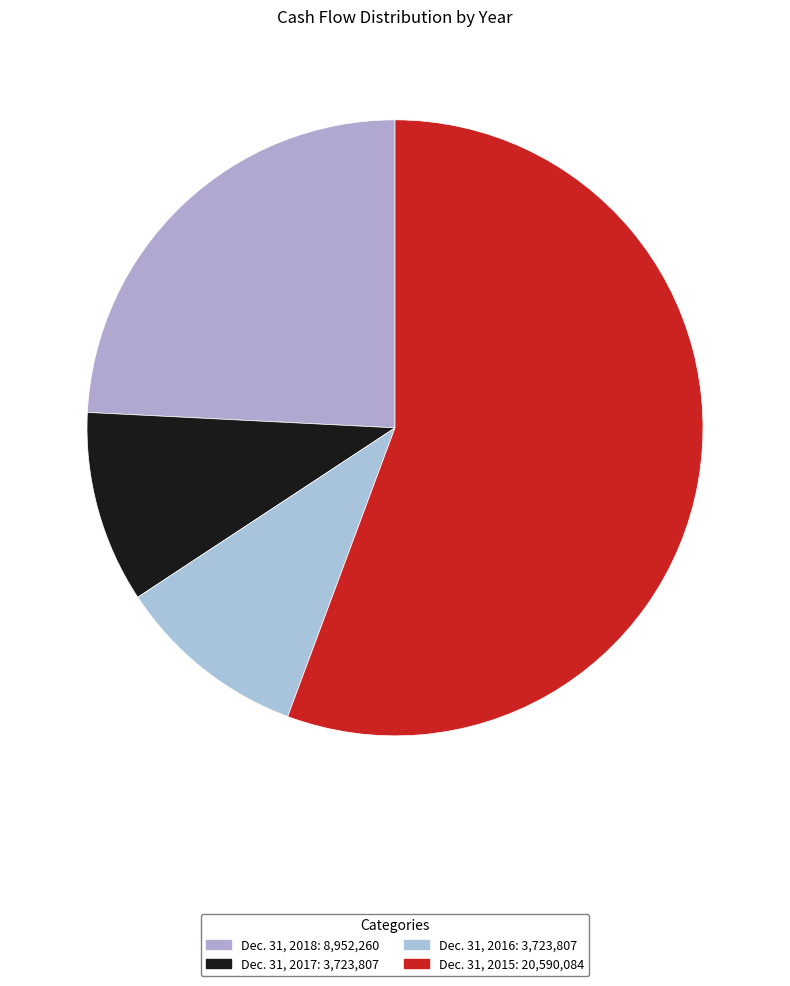

How many segments does this pie chart have?

4